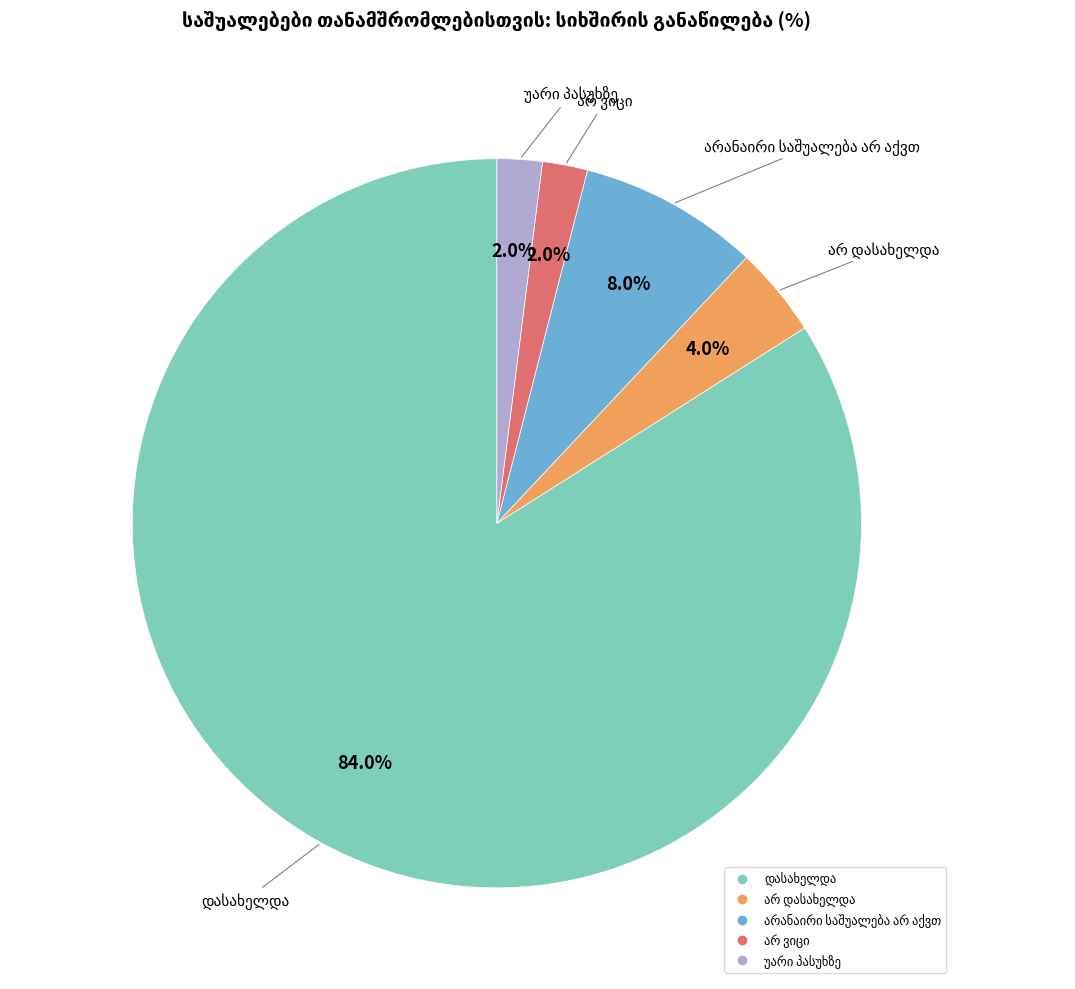

Does any single category account for the majority?

Yes